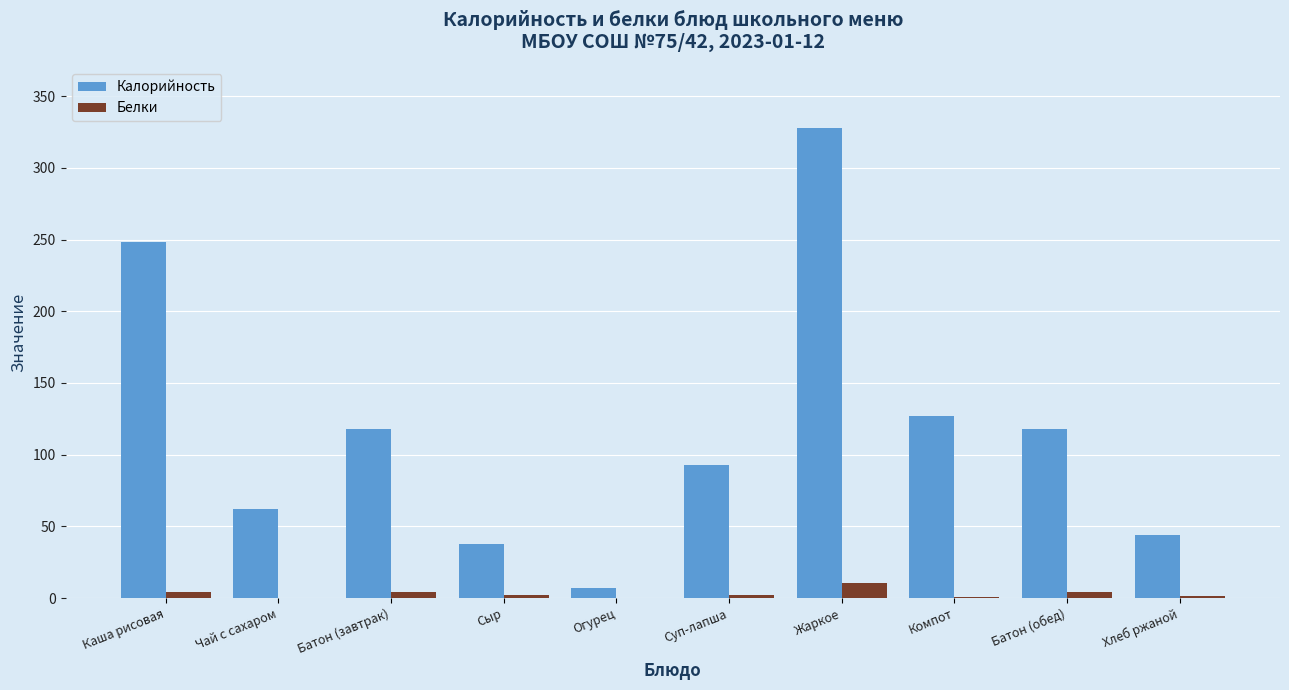

At which label is Калорийность closest to 167?

Компот